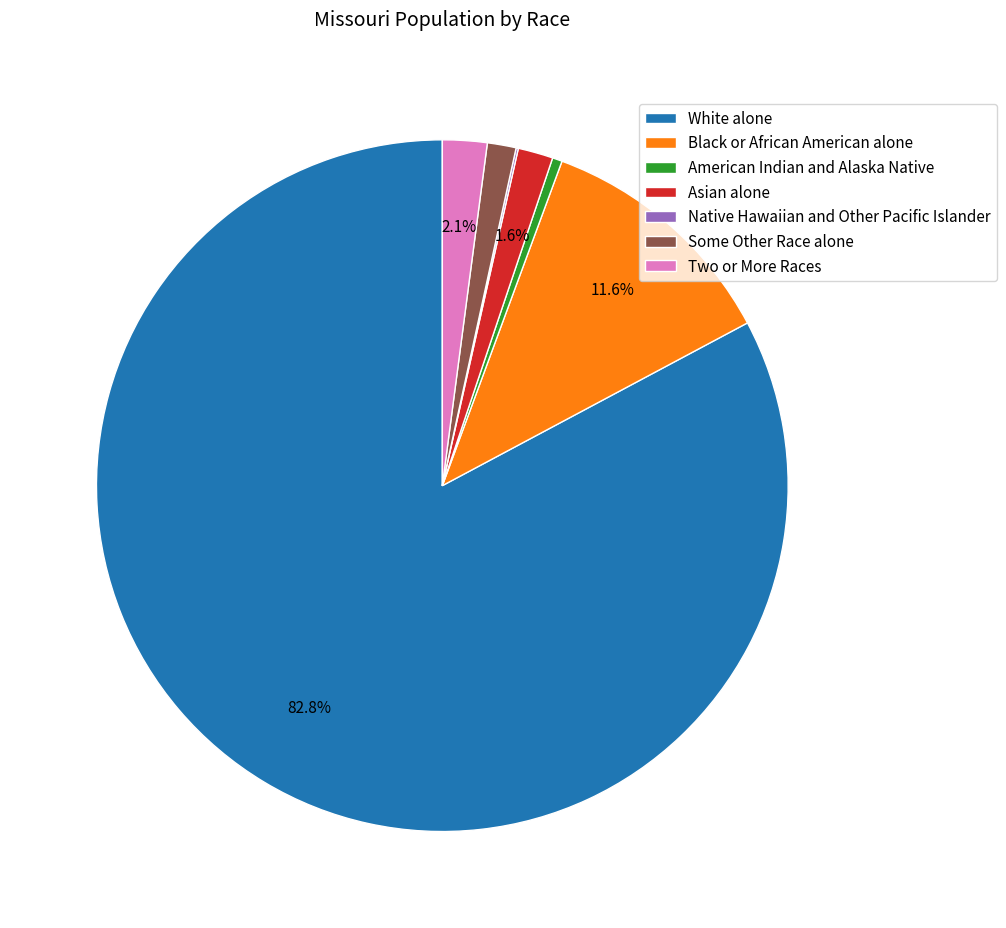

To the nearest percent, what is the average slice percentage?

14%